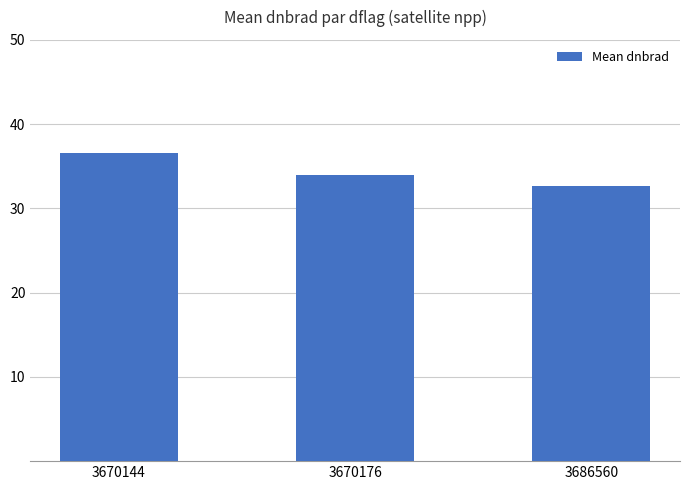

How many data points does each series have?

3